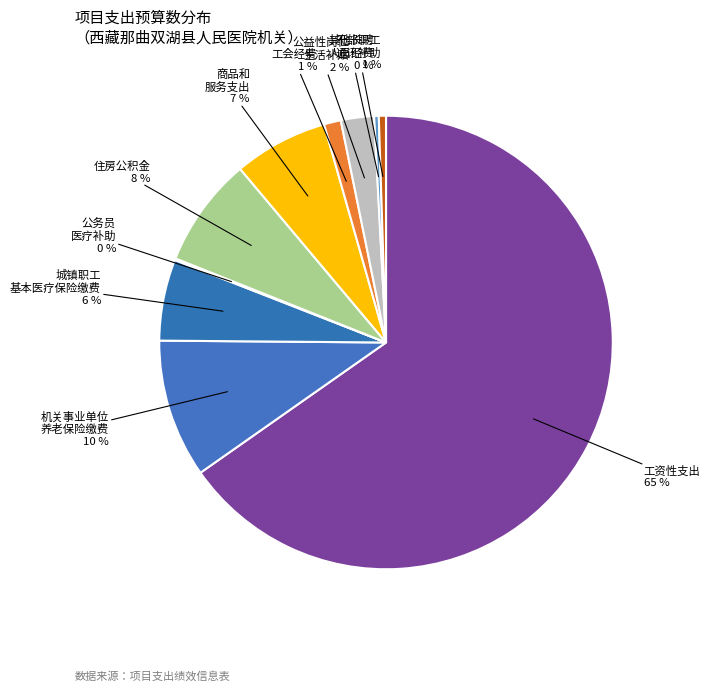

Rank the categories by value from lowest to highest.

公务员医疗补助, 其他长聘人员经费, 干部职工通讯补助, 工会经费, 公益性岗位生活补贴, 城镇职工基本医疗保险缴费, 商品和服务支出, 住房公积金, 机关事业单位养老保险缴费, 工资性支出